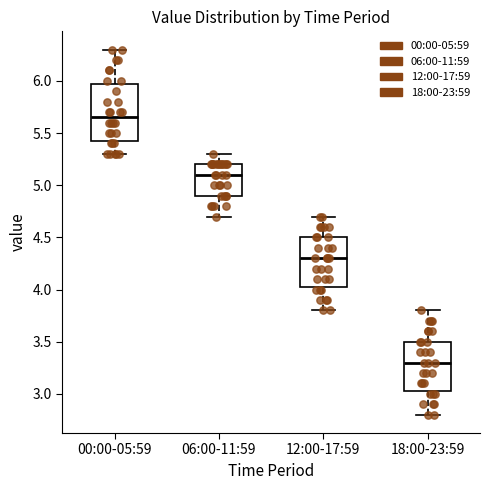

Reading left to right, read every box against the y-axis: the position of its median line, the range the box covers, and the ends of its whiskers. The values are not printed on the chart, so give them approximately, as read against the axis.

00:00-05:59: median 5.65, box 5.45 to 6.00, whiskers 5.30 to 6.30
06:00-11:59: median 5.10, box 4.90 to 5.20, whiskers 4.70 to 5.30
12:00-17:59: median 4.30, box 4.05 to 4.50, whiskers 3.80 to 4.70
18:00-23:59: median 3.30, box 3.05 to 3.50, whiskers 2.80 to 3.80